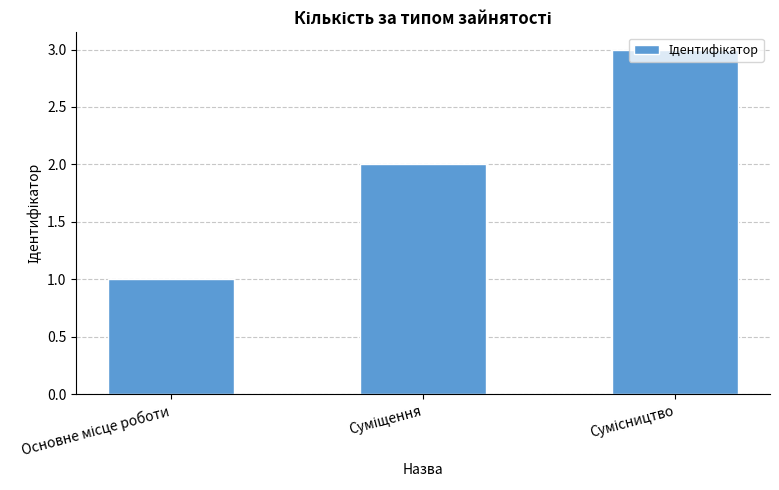

Does the chart contain any negative values?

No